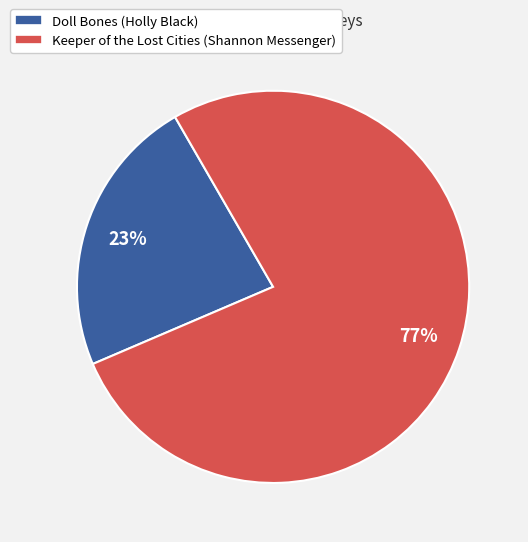

Rank the categories by value from lowest to highest.

Doll Bones (Holly Black), Keeper of the Lost Cities (Shannon Messenger)